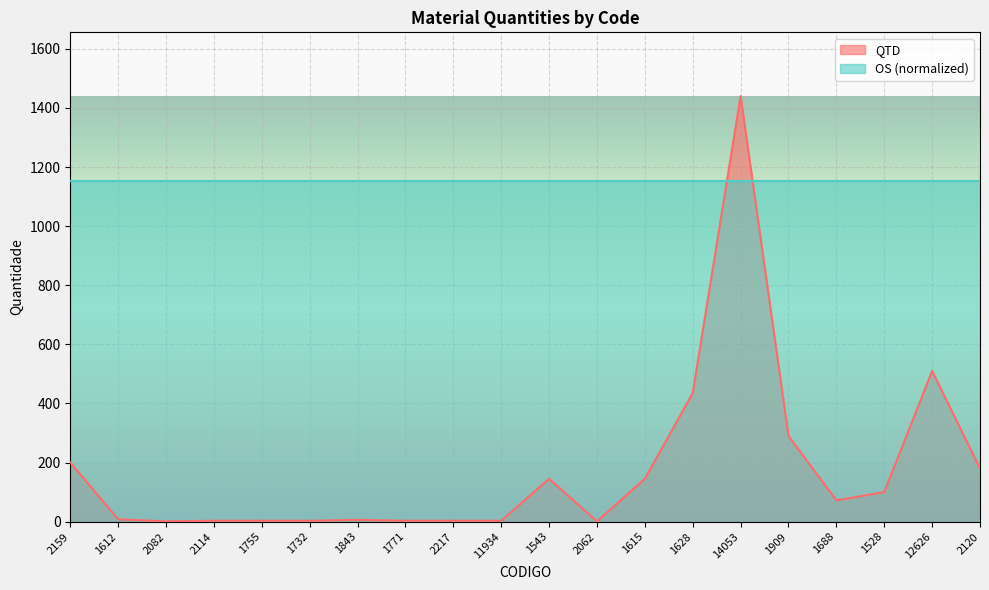

What is the value of the 8th point from the left?

3